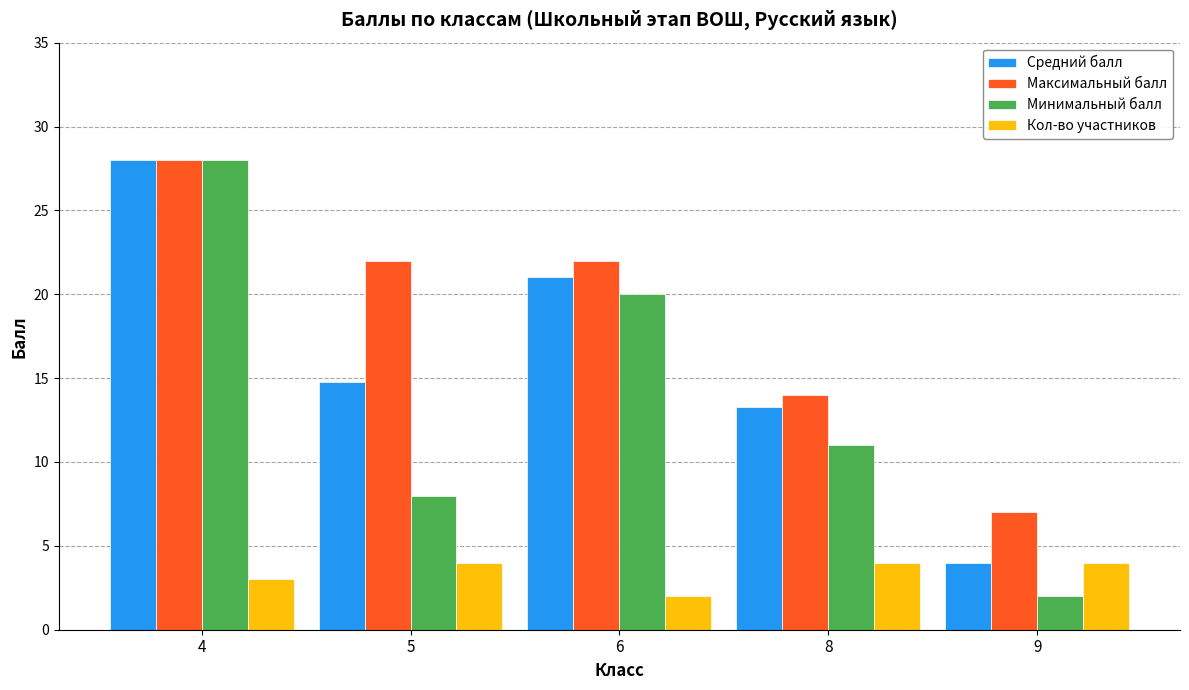

True or false: Минимальный балл has a value of 20.0 at 6.

True